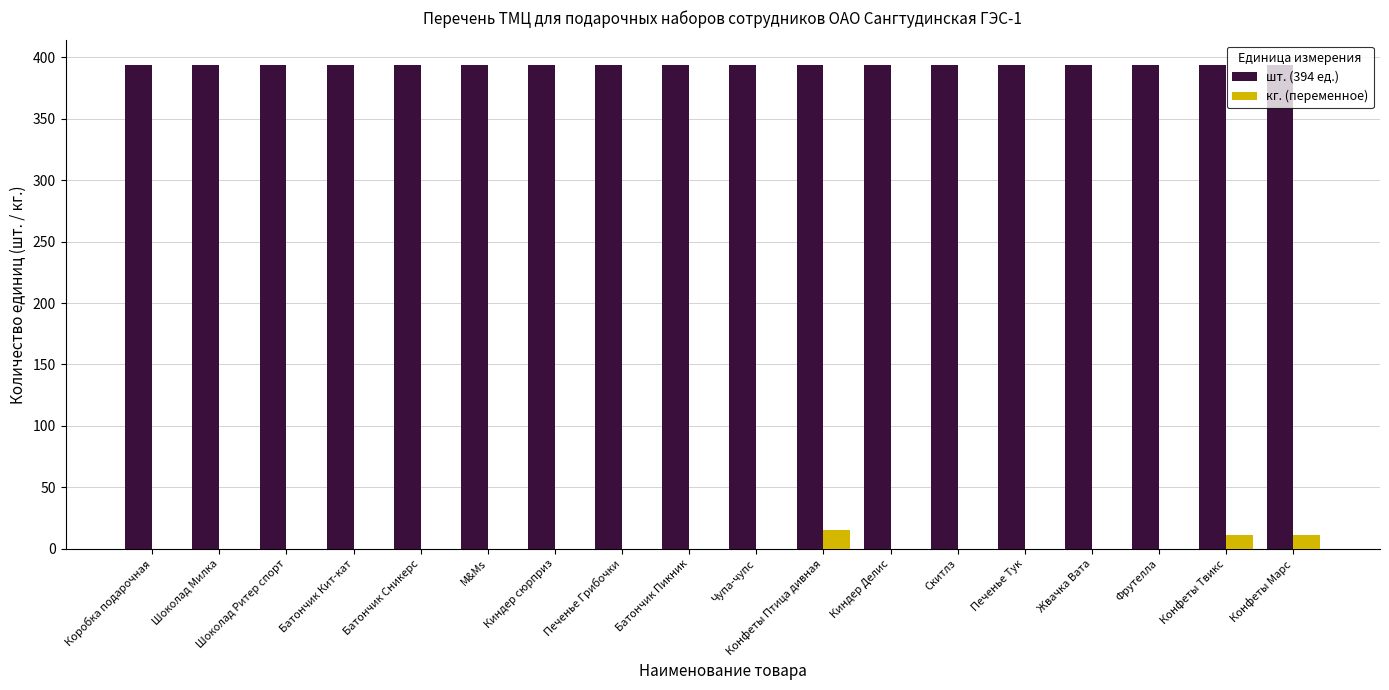

Reading left to right, what are all the values shown in this chart?

шт. (394 ед.): 394	394	394	394	394	394	394	394	394	394	394	394	394	394	394	394	394	394
кг. (переменное): 0	0	0	0	0	0	0	0	0	0	15	0	0	0	0	0	11	11